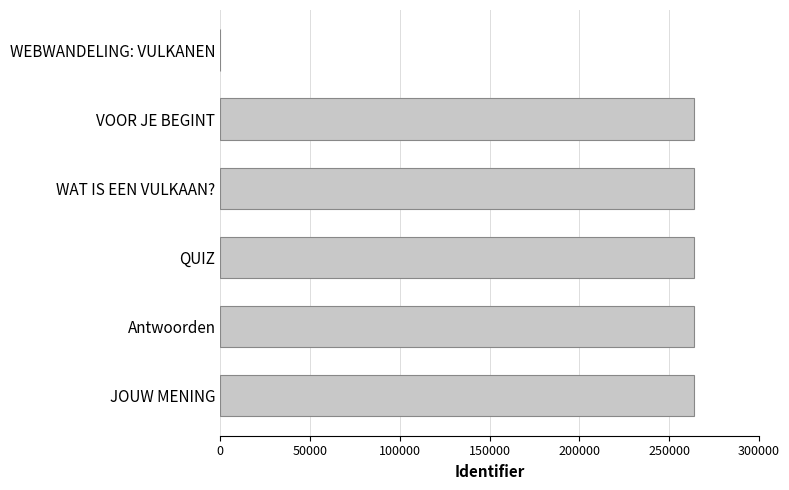

True or false: the data shows 464660 at VOOR JE BEGINT.

False